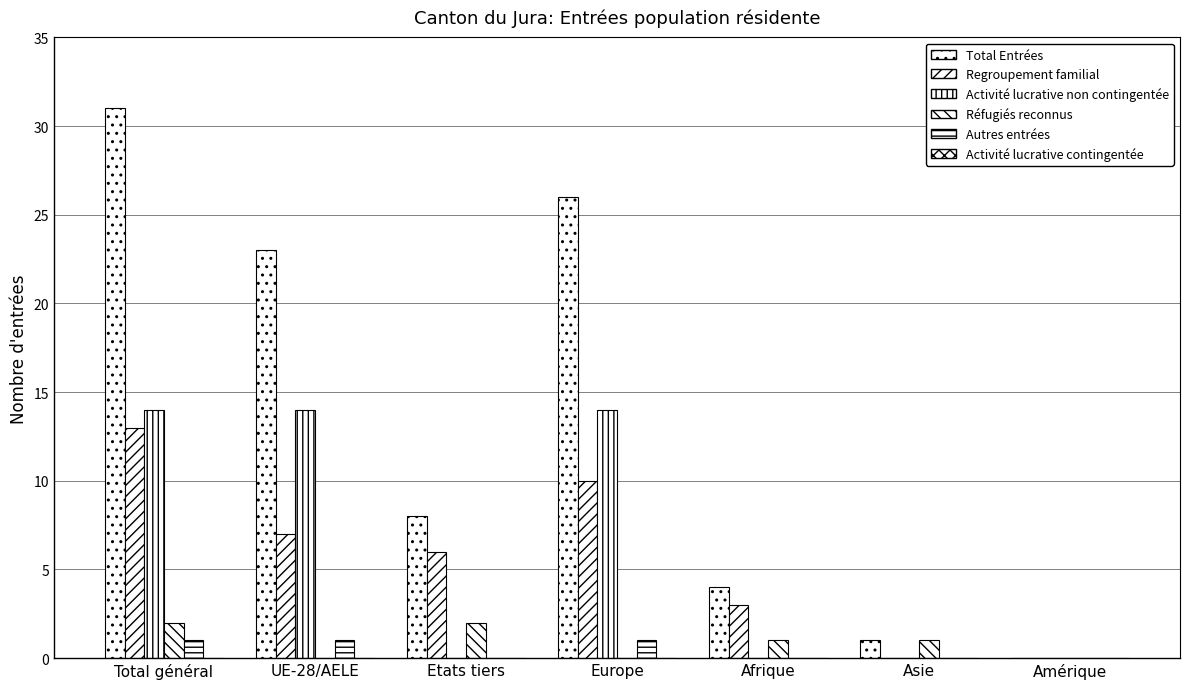

Reading right to left, extract all data points from this chart.

Total Entrées: 0	1	4	26	8	23	31
Regroupement familial: 0	0	3	10	6	7	13
Activité lucrative non contingentée: 0	0	0	14	0	14	14
Réfugiés reconnus: 0	1	1	0	2	0	2
Autres entrées: 0	0	0	1	0	1	1
Activité lucrative contingentée: 0	0	0	0	0	0	0